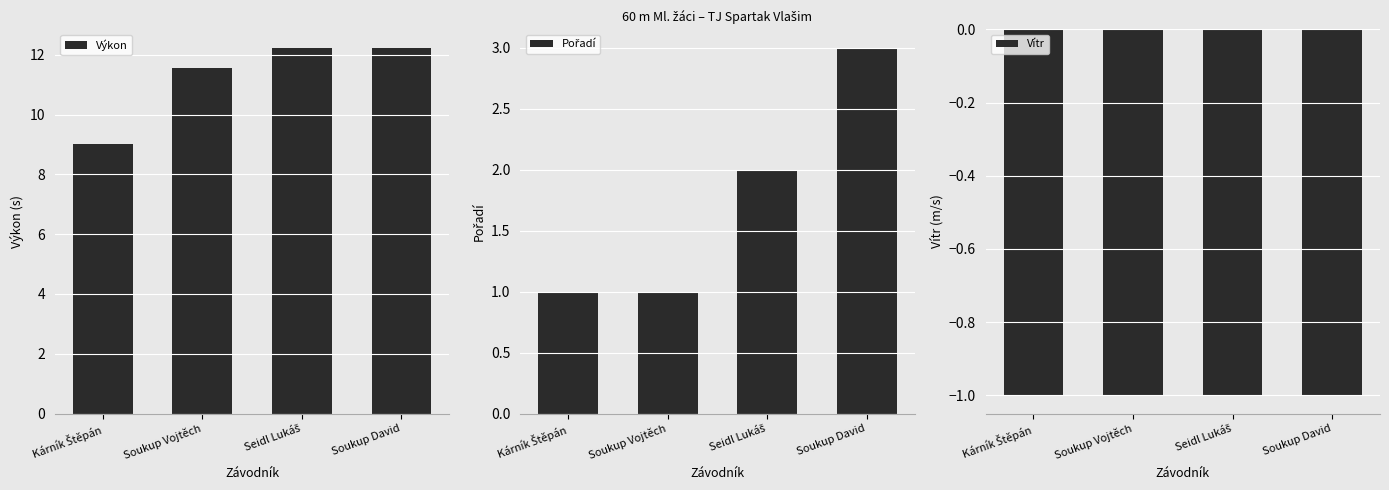

List the series in order of their overall mean, lowest first.

Vítr, Pořadí, Výkon